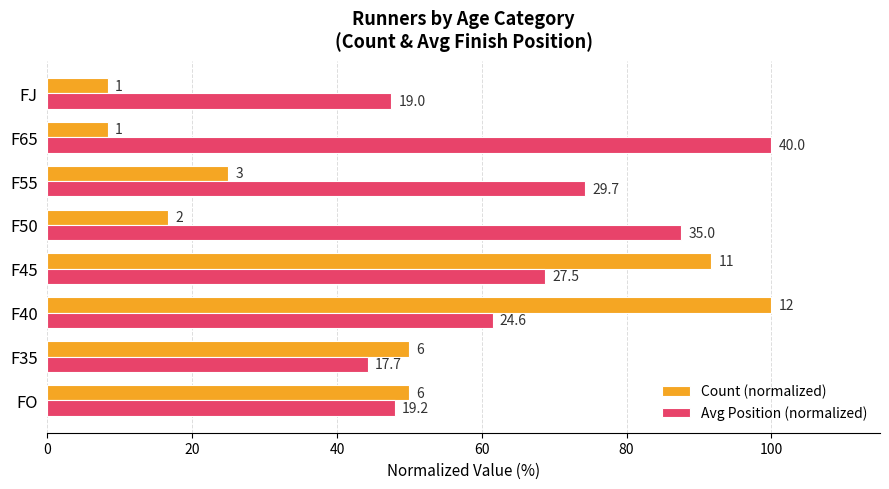

What are all the series names shown in the legend?

Count (normalized), Avg Position (normalized)